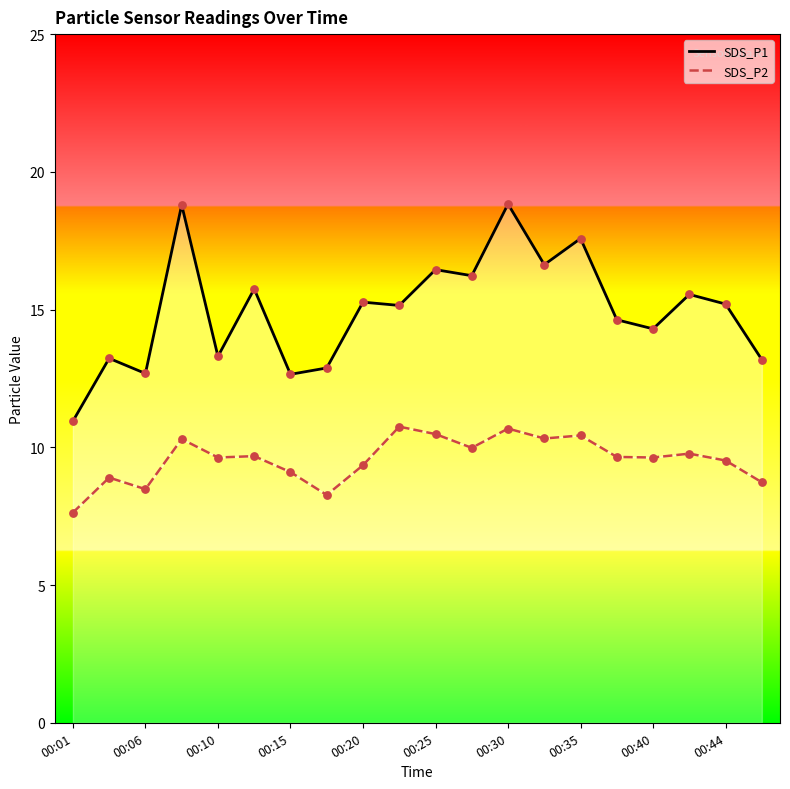

Is the value of SDS_P1 at 15 greater than the value of SDS_P2 at 00:40?

Yes